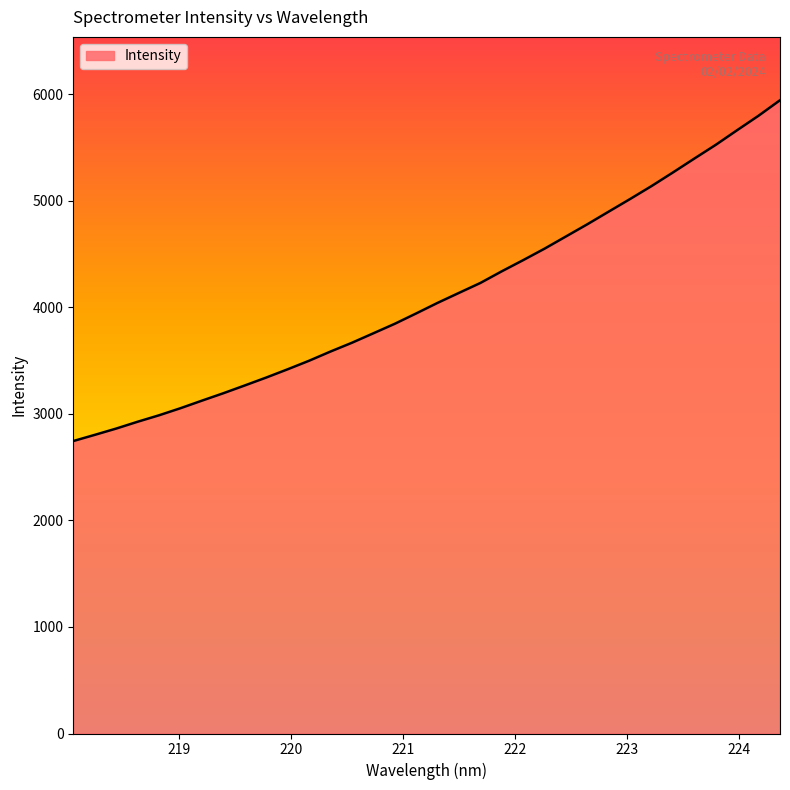

What is the greatest value displayed?

5945.4